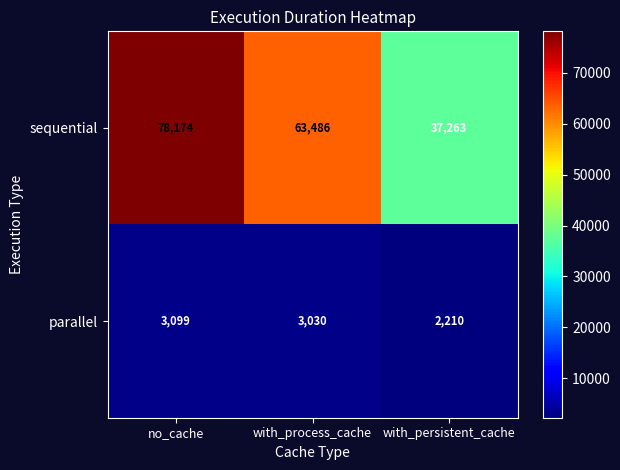

Reading left to right, transcribe all the data shown in this chart.

sequential: no_cache=78174	with_process_cache=63486	with_persistent_cache=37263
parallel: no_cache=3099	with_process_cache=3030	with_persistent_cache=2210